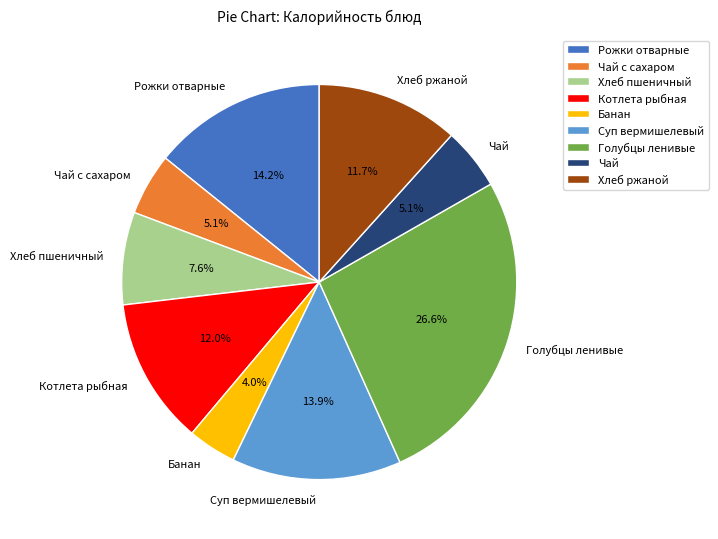

Combined, what portion of the pie is Чай and Рожки отварные?

19.3%